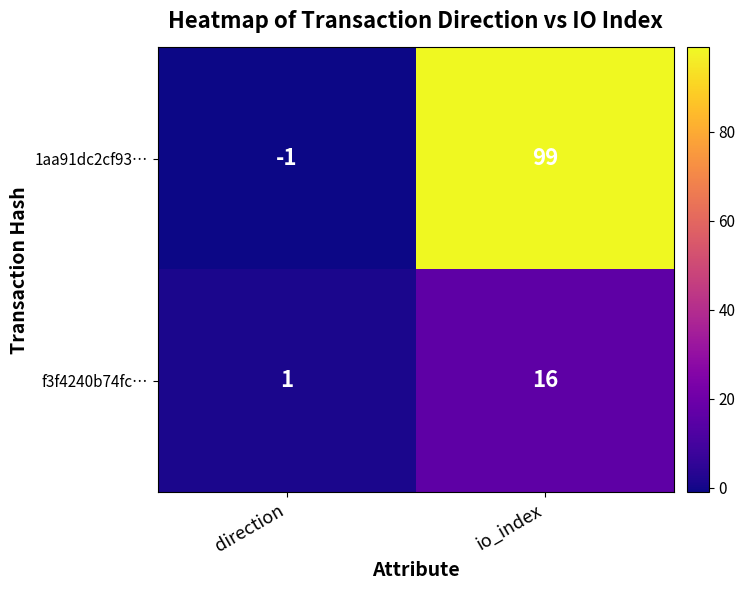

Is it true that 1aa91dc2cf93… equals -1 at direction?

True